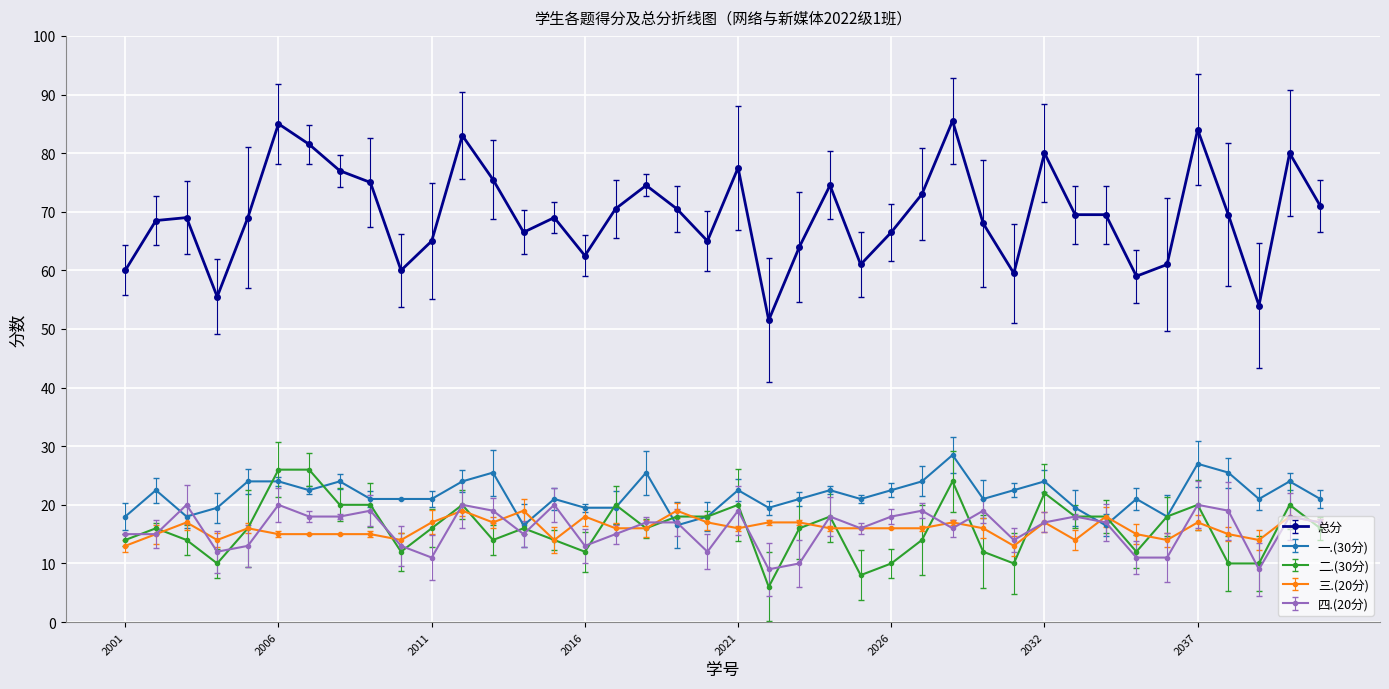

Does the chart have visible grid lines?

Yes